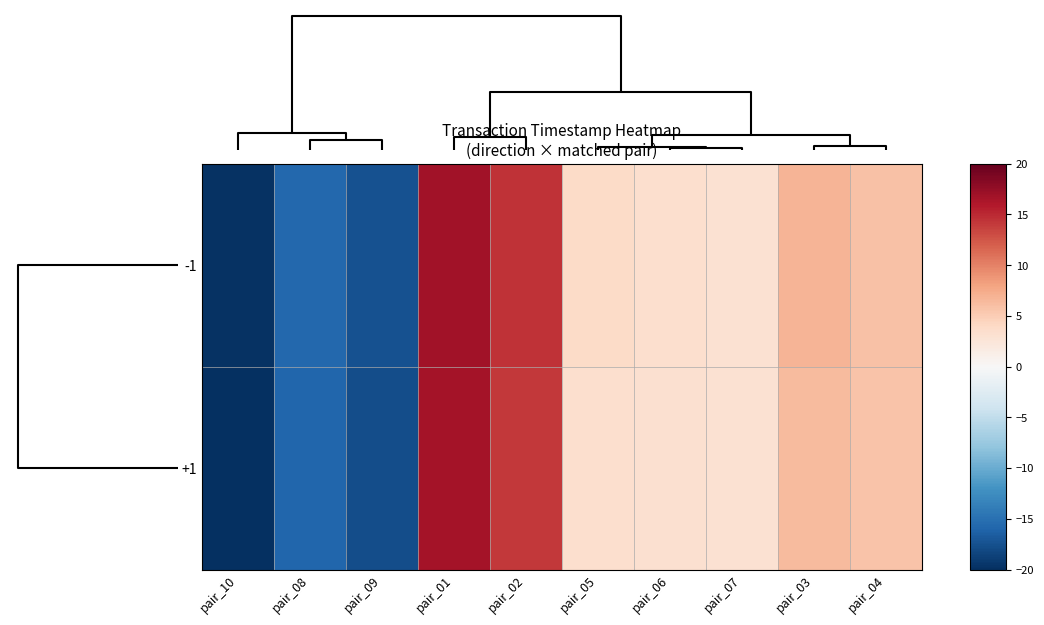

Reading left to right, extract all data points from this chart.

-1: pair_10=-19.8	pair_08=-15.7	pair_09=-17.5	pair_01=16.8	pair_02=14.5	pair_05=3.8	pair_06=3.4	pair_07=3.1	pair_03=6.7	pair_04=5.9
+1: pair_10=-20.0	pair_08=-15.9	pair_09=-17.7	pair_01=16.7	pair_02=14.1	pair_05=3.4	pair_06=3.1	pair_07=3.0	pair_03=6.3	pair_04=5.7